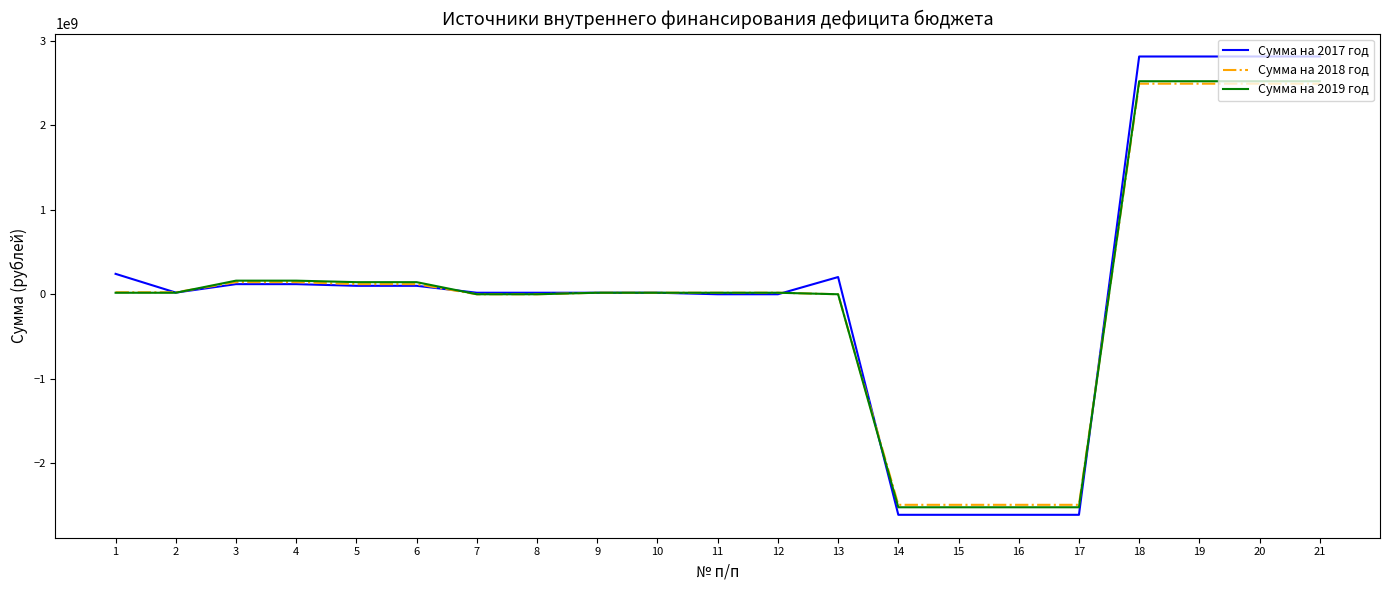

Which series has the largest range (max minus min)?

Сумма на 2017 год